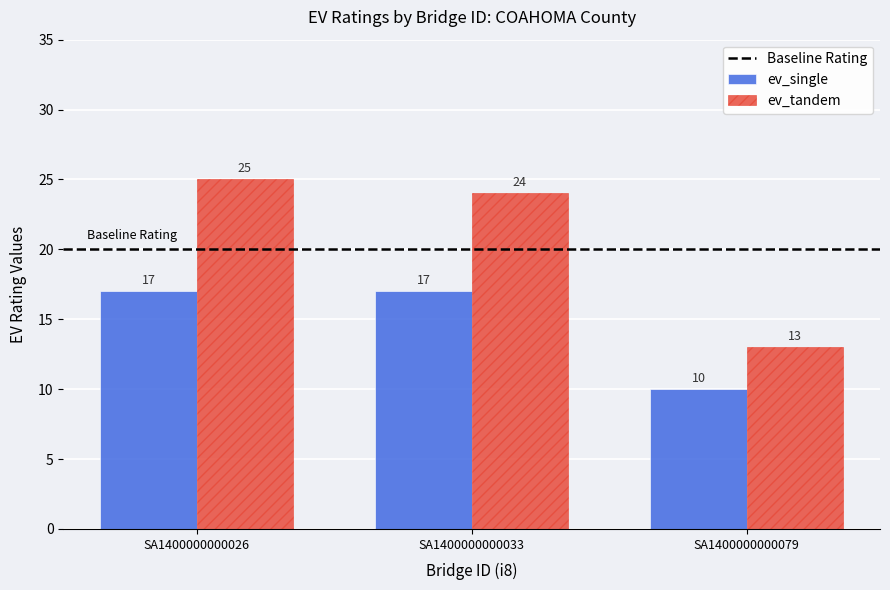

What is the value of the ev_single bar at the 2nd from the left?

17